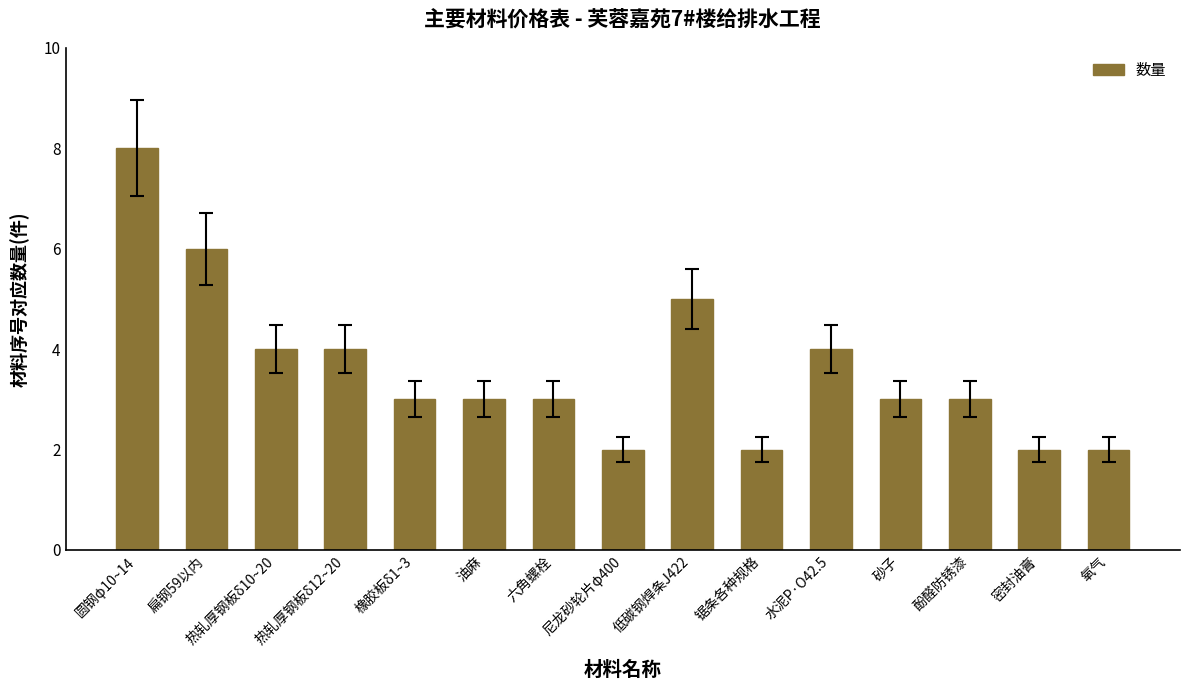

Is it true that the value at 低碳钢焊条J422 is 7?

False